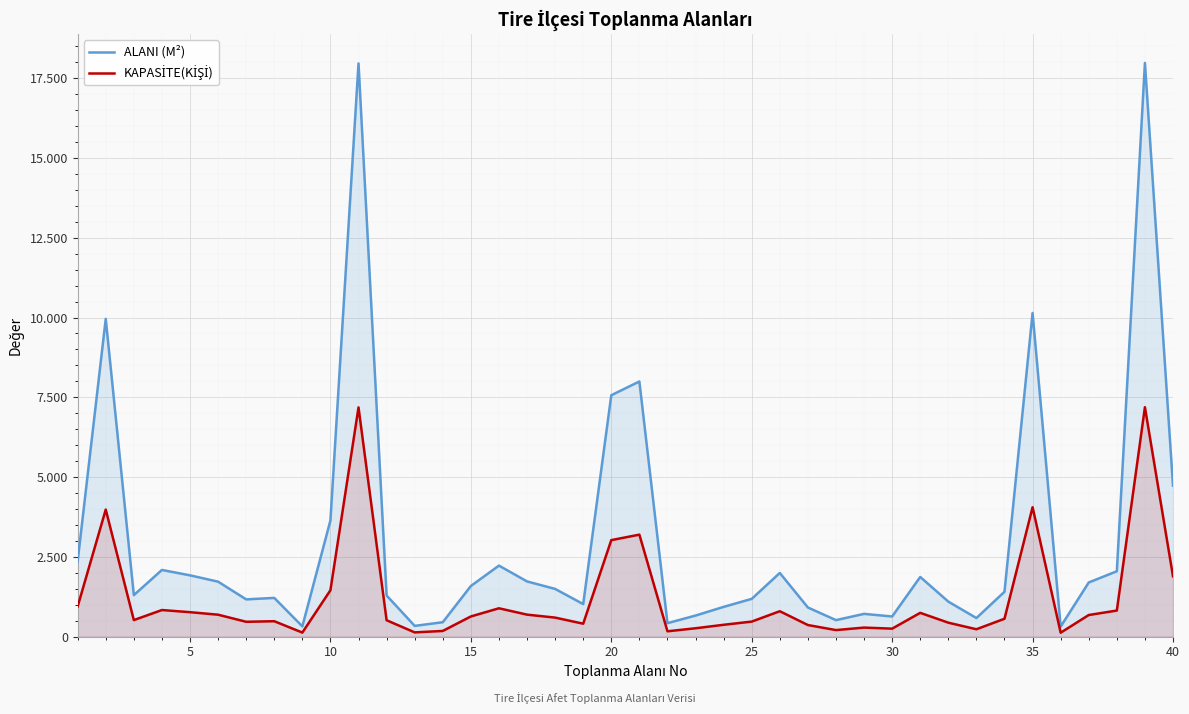

Does the chart display data point markers on the line(s)?

No